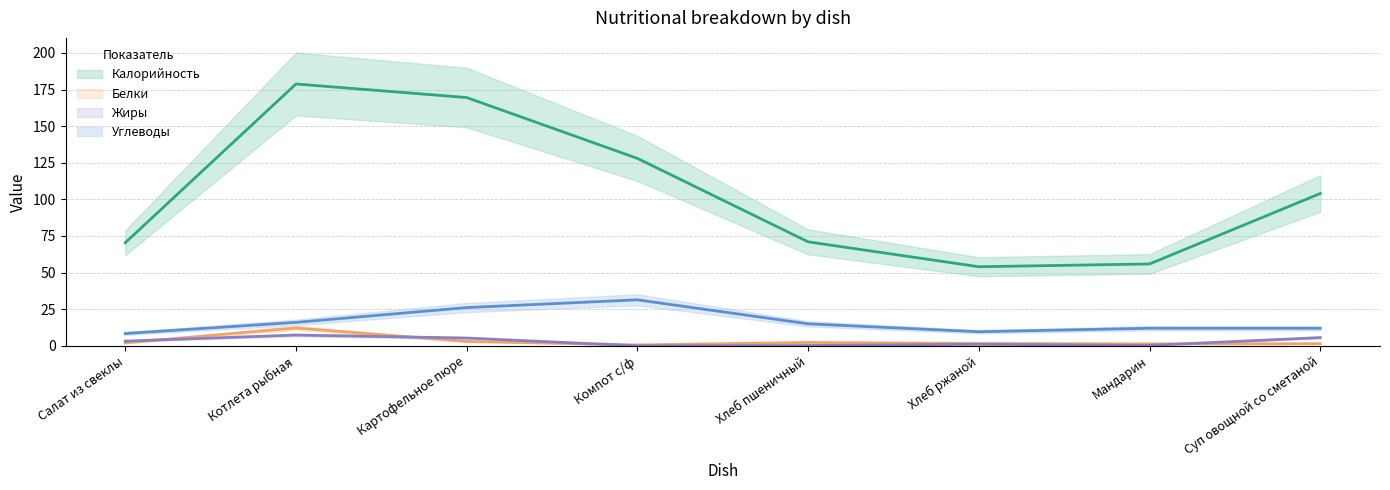

True or false: Калорийность and Углеводы cross at least once.

False